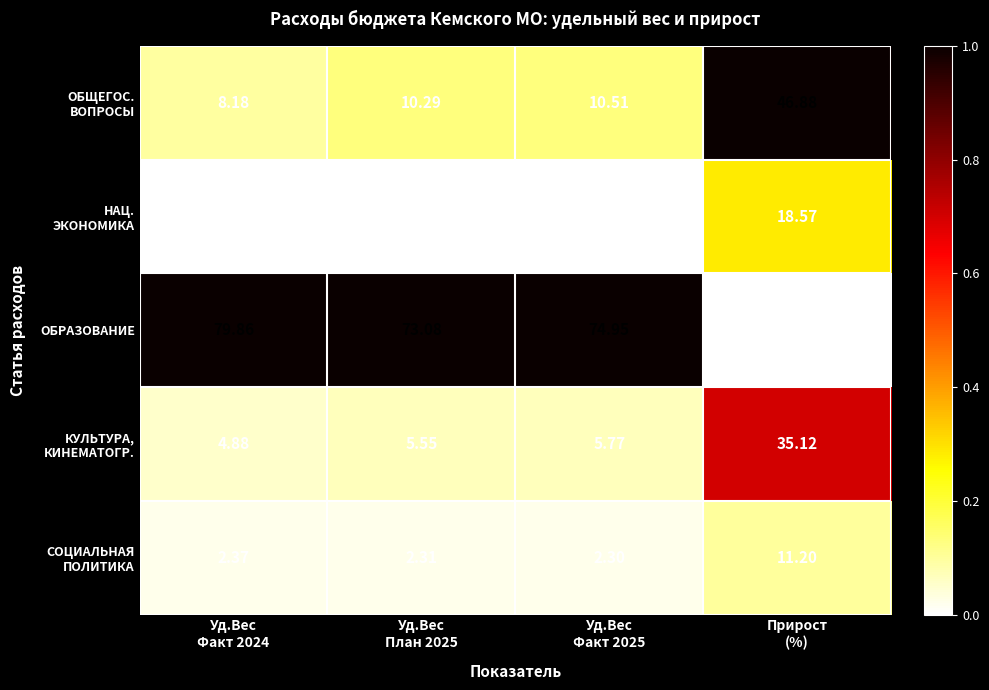

Which series has the largest total across all categories?

ОБРАЗОВАНИЕ